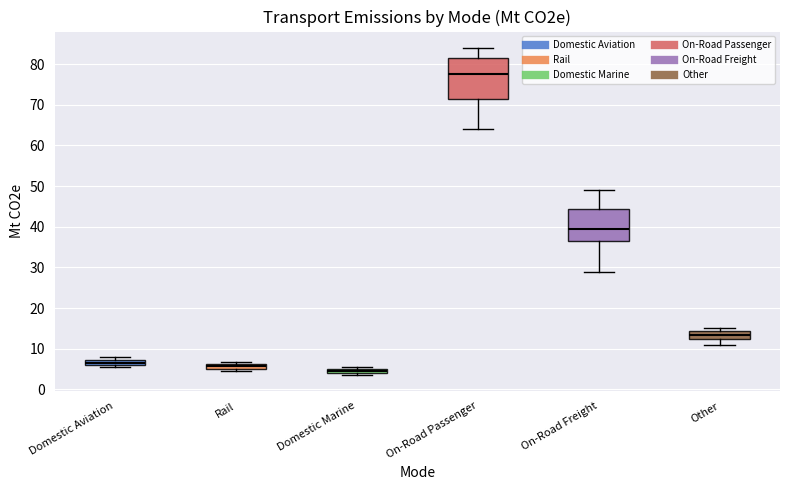

Which box has the highest median line?

On-Road Passenger